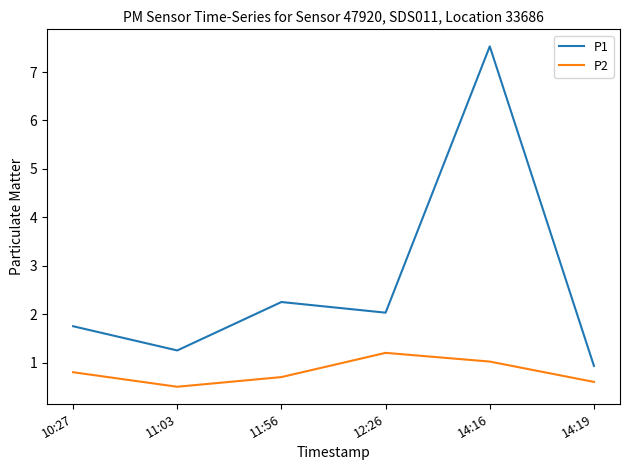

What is the total value across all series at 11:56?

3.0